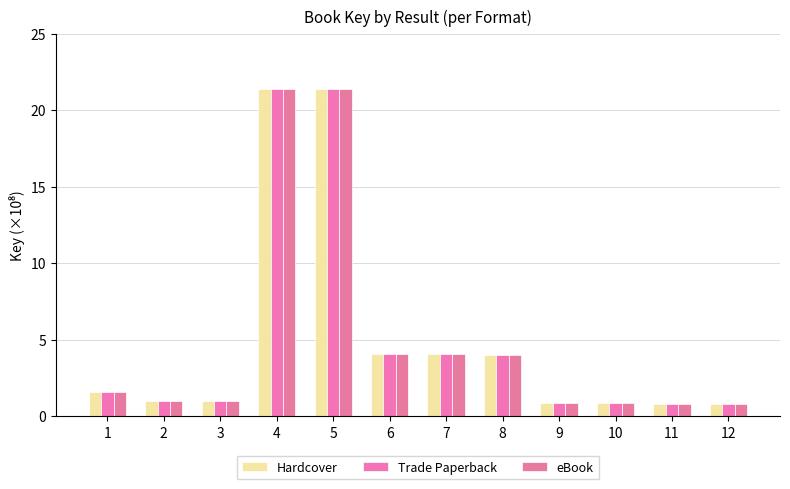

Are the bars grouped side by side (vs. stacked)?

Yes